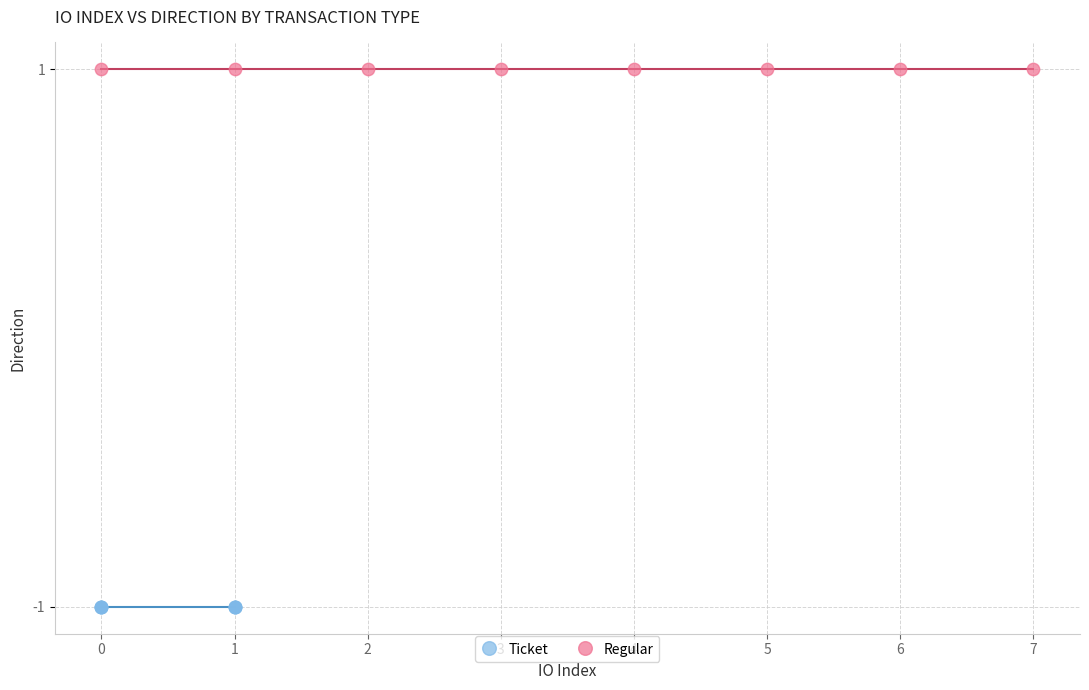

Which series reaches the minimum Y coordinate?

Ticket